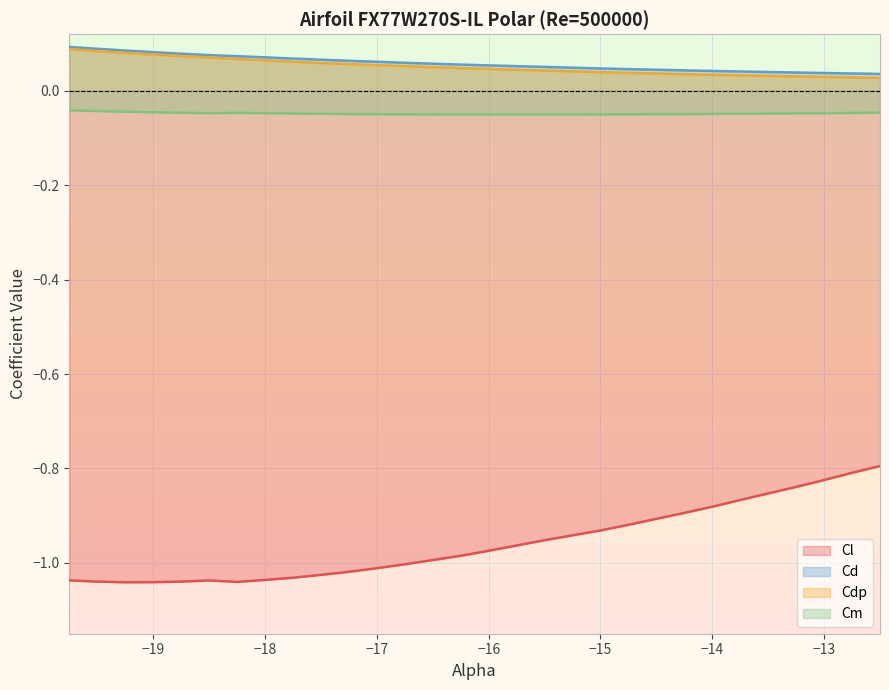

True or false: Cdp and Cl cross at least once.

False